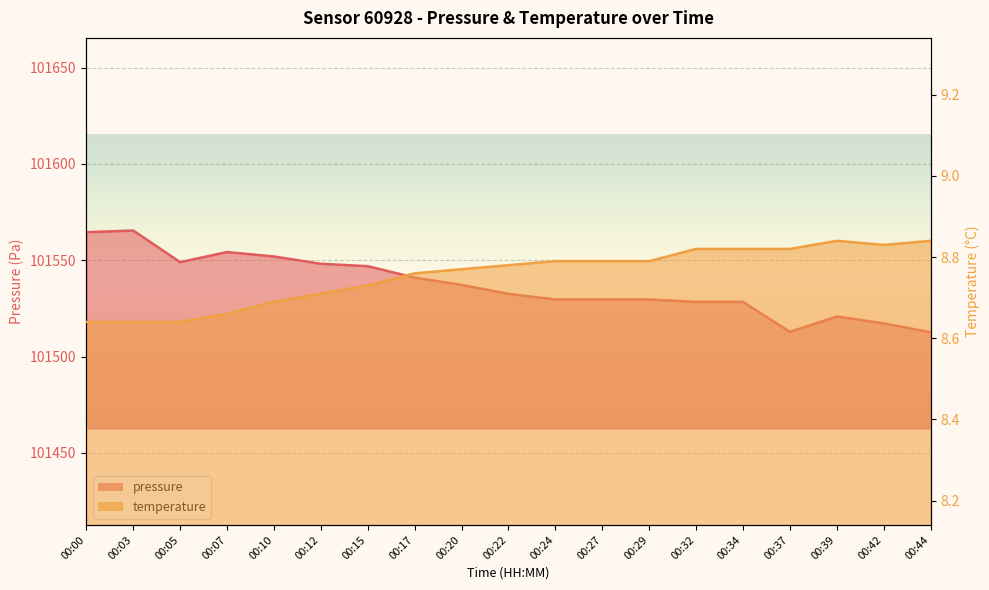

Rank the categories by pressure value from highest to lowest.

00:03, 00:00, 00:07, 00:10, 00:05, 00:12, 00:15, 00:17, 00:20, 00:22, 00:24, 00:27, 00:29, 00:32, 00:34, 00:39, 00:42, 00:37, 00:44